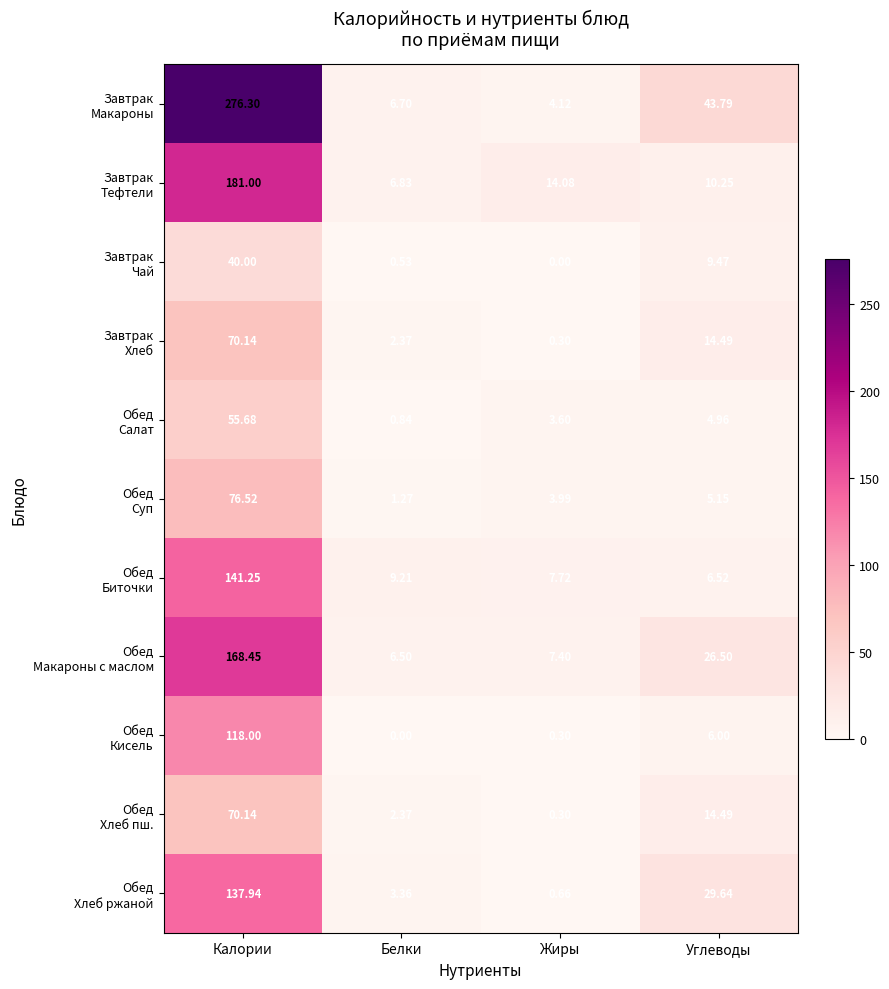

At which category does the chart reach its peak across all series?

Калории